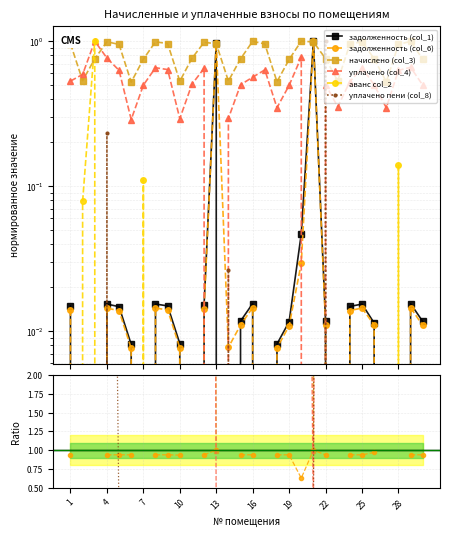

What is the greatest value displayed?

1.0